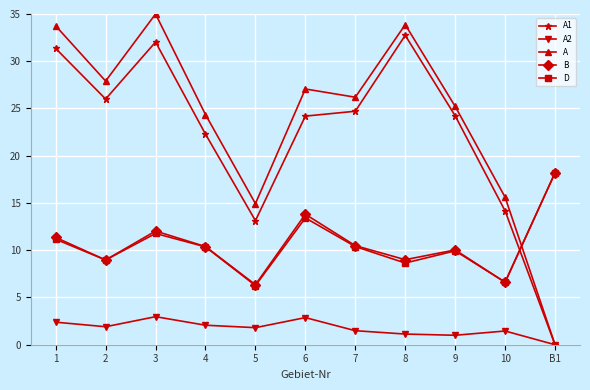

What is the value of the A point at the 9th from the left?

25.2